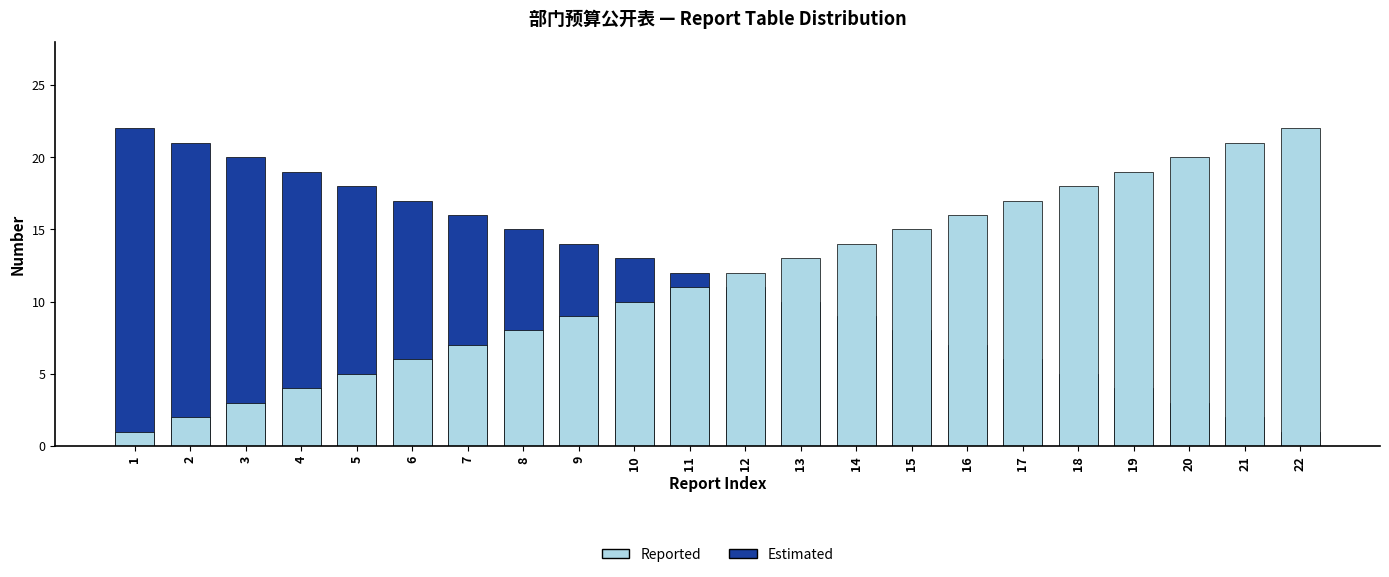

At how many categories does at least one series exceed 21?

2